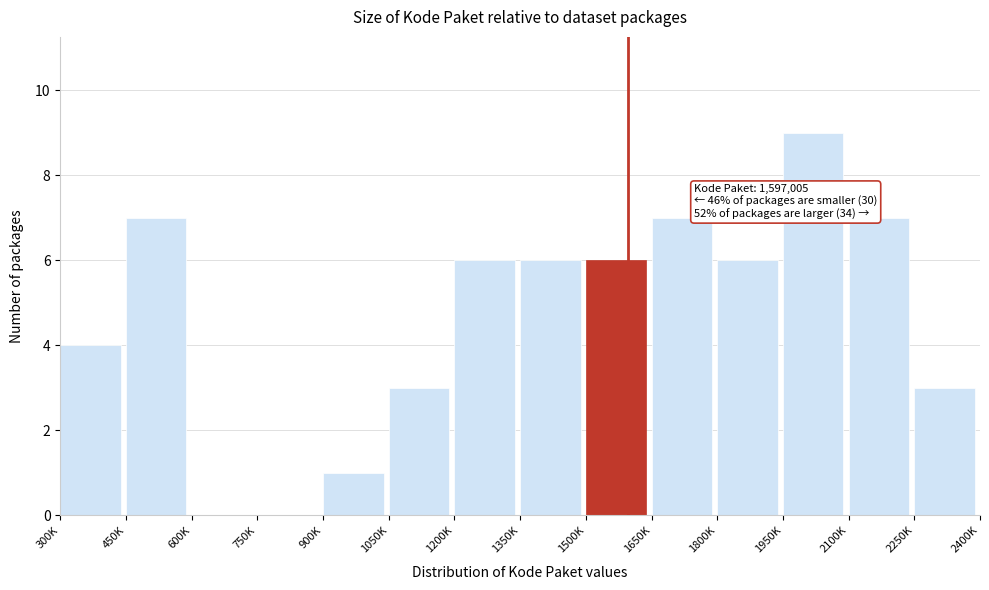

Reading left to right, what are all the values shown in this chart?

300K=4	450K=7	600K=0	750K=0	900K=1	1050K=3	1200K=6	1350K=6	1500K=6	1650K=7	1800K=6	1950K=9	2100K=7	2250K=3